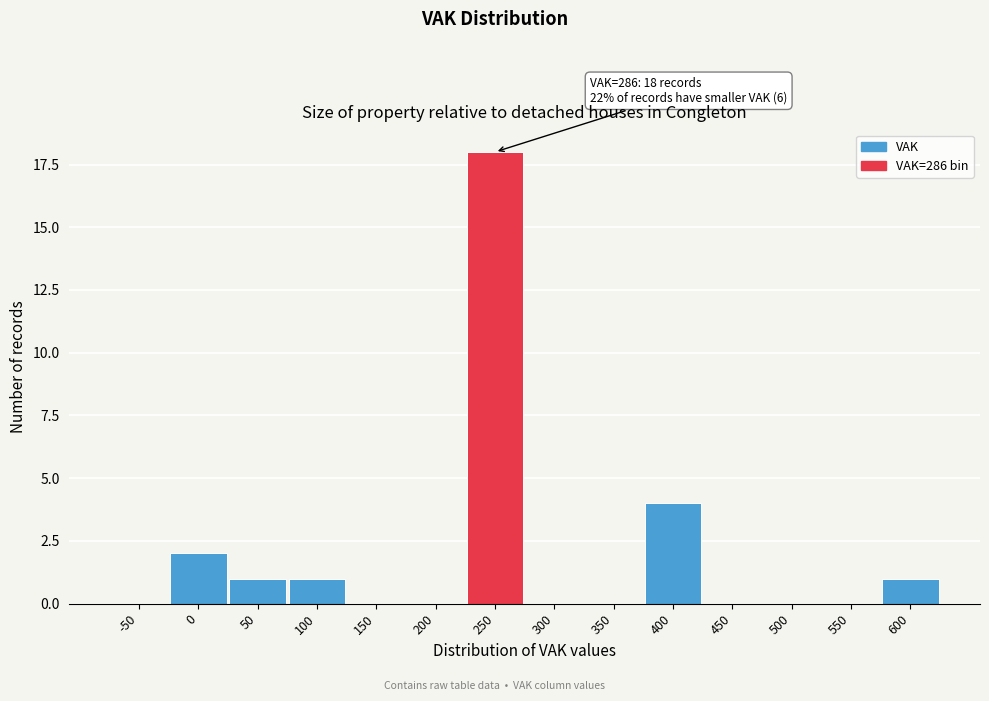

Reading left to right, what are all the values shown in this chart?

-50=0	0=2	50=1	100=1	150=0	200=0	250=18	300=0	350=0	400=4	450=0	500=0	550=0	600=1